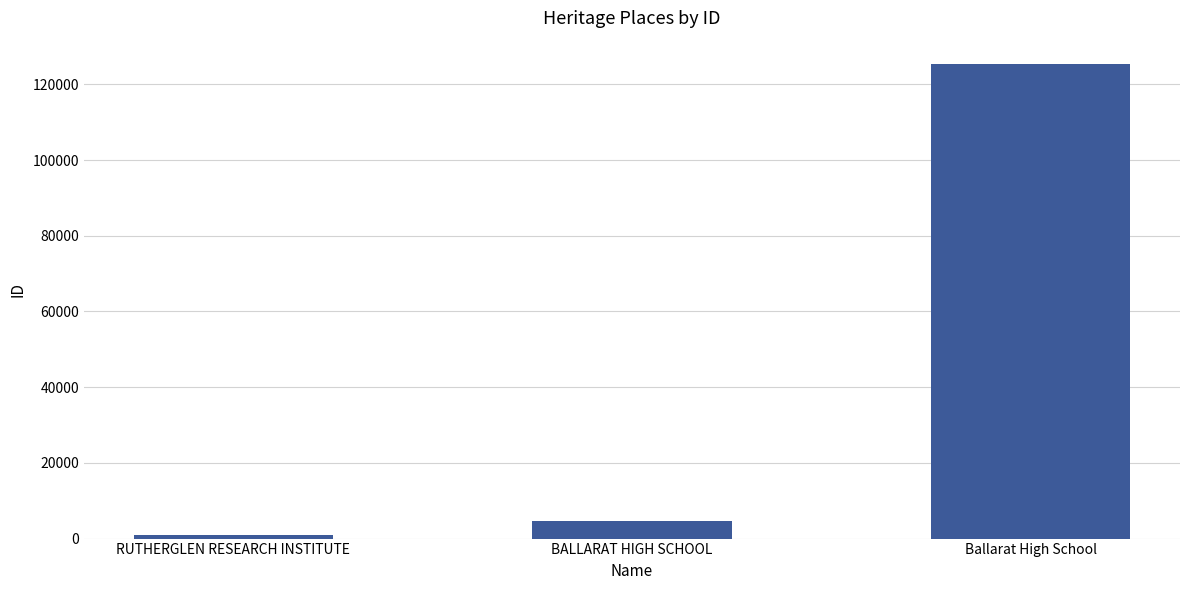

Between Ballarat High School and RUTHERGLEN RESEARCH INSTITUTE, which is larger?

Ballarat High School